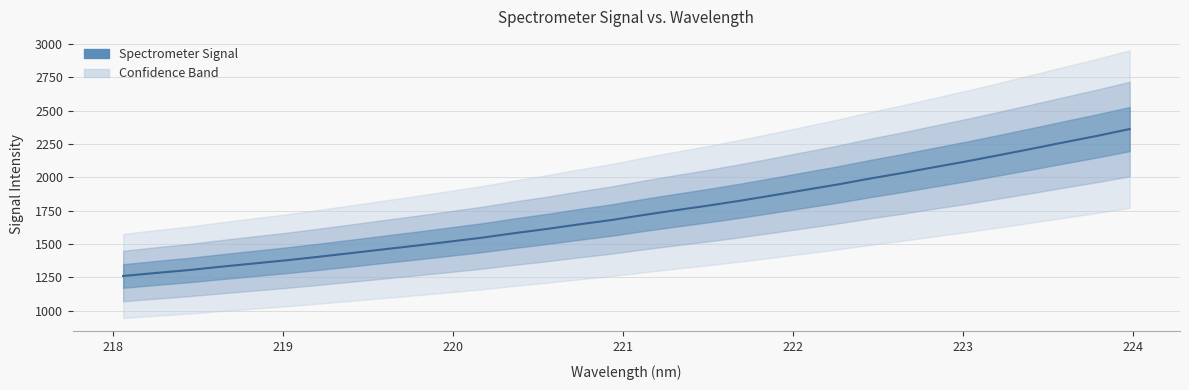

How many categories are shown in the chart?

32